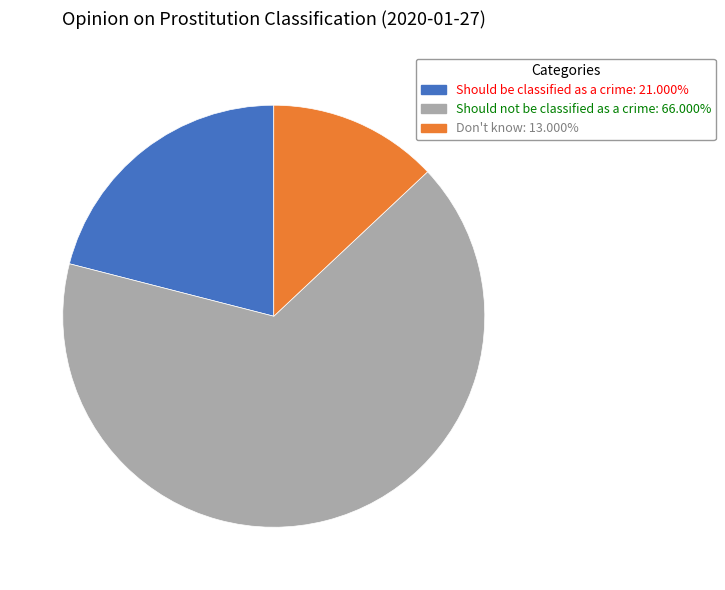

The Don't know slice represents 13% of the pie. True or false?

True